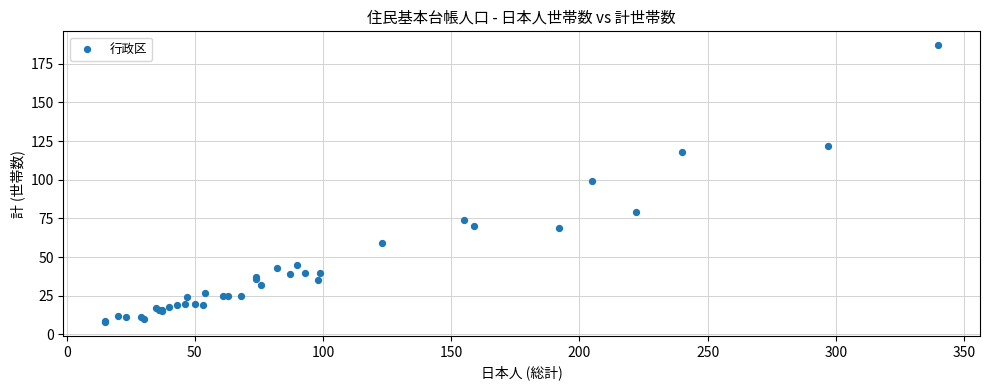

What Y value in the scatter plot is closest to 97?

99